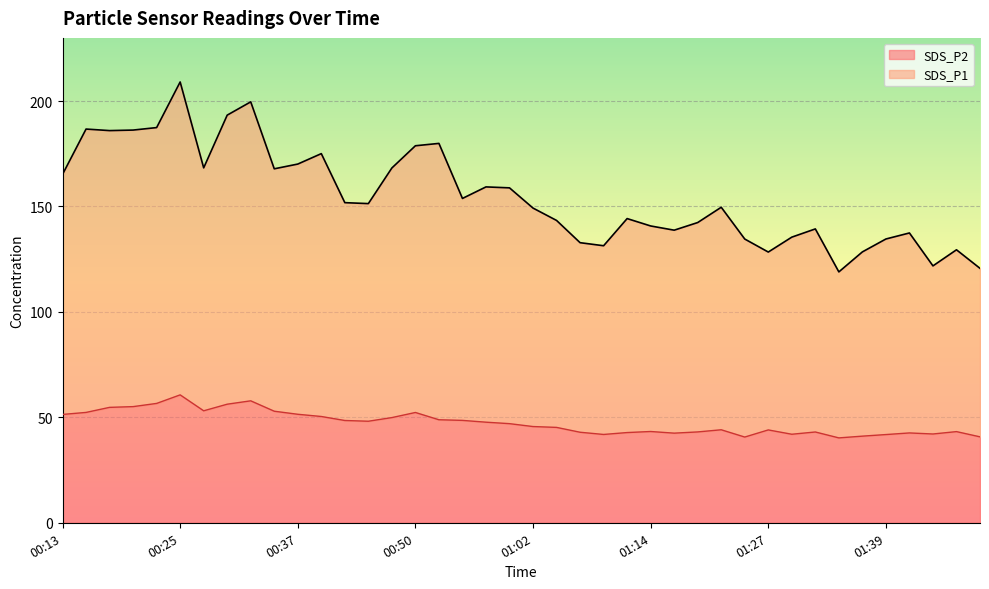

The SDS_P1 series shows 336.5 at 00:32. True or false?

False